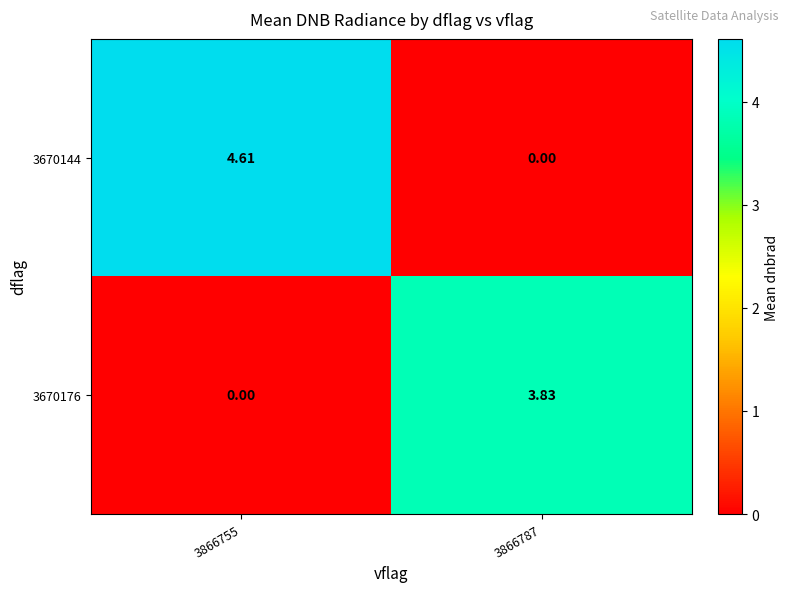

Is the value of 3670176 at 3866787 greater than the value of 3670144 at 3866755?

No